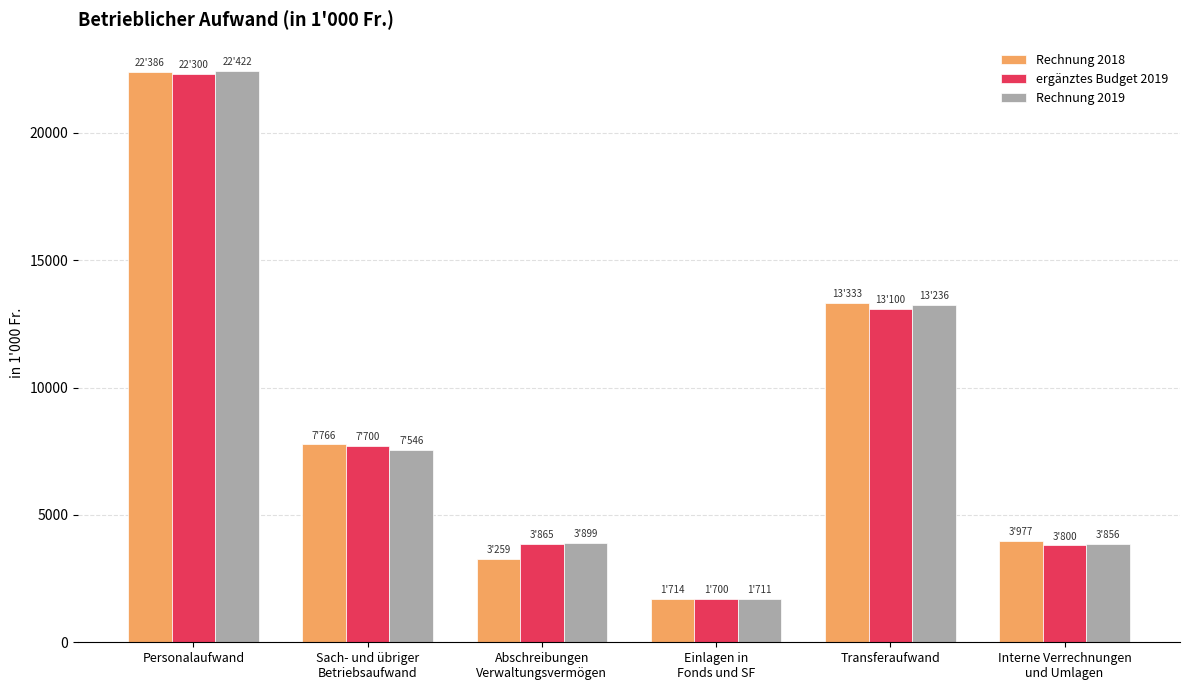

How many bars are there in each group?

3